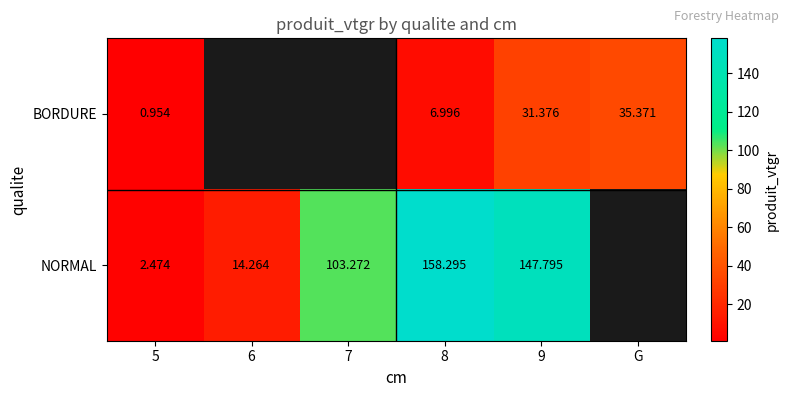

Is it true that BORDURE equals 7.0 at 8?

True